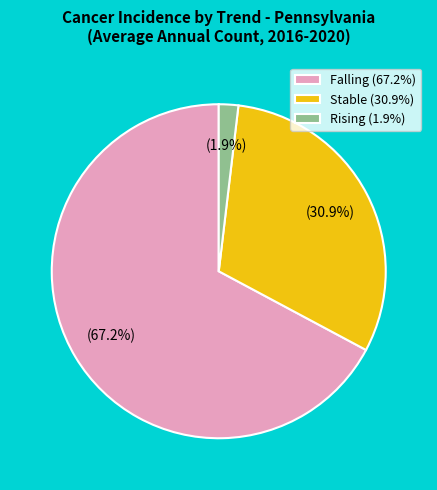

What percentage is NOT represented by Rising (1.9%)?

98.1%